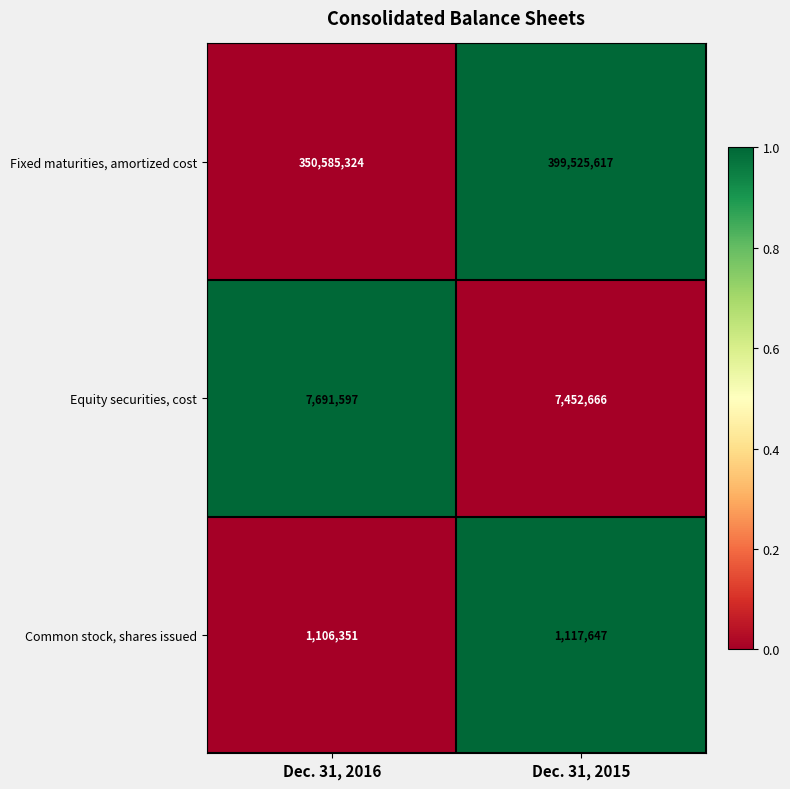

Which category has the lowest value across all series?

Dec. 31, 2016